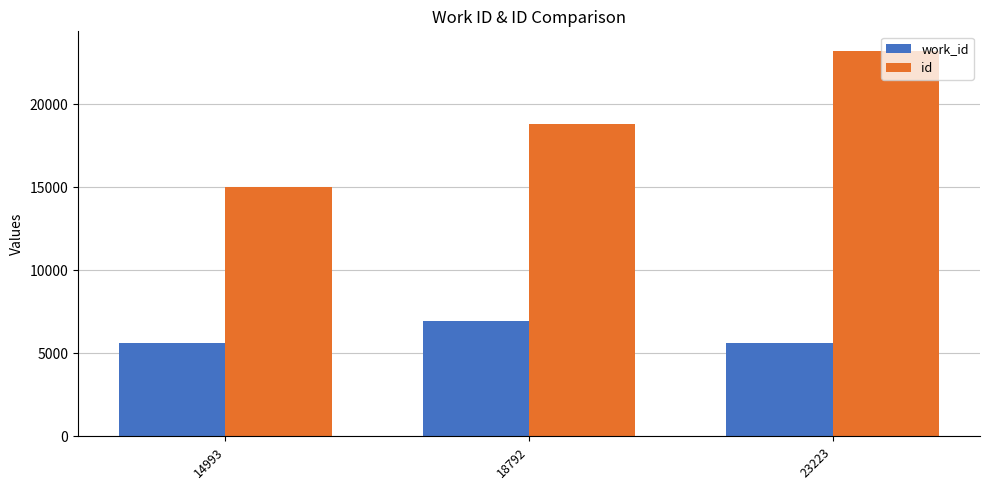

The id series shows 33317 at 23223. True or false?

False